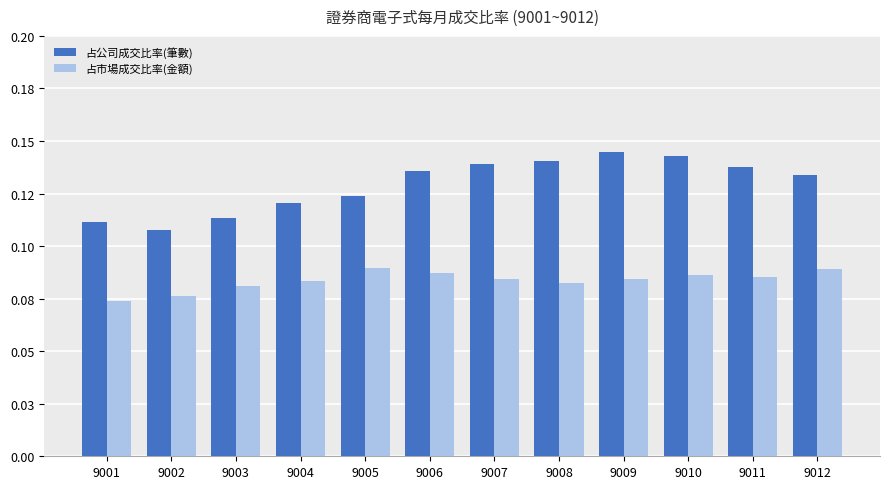

Does the chart contain stacked bars?

No